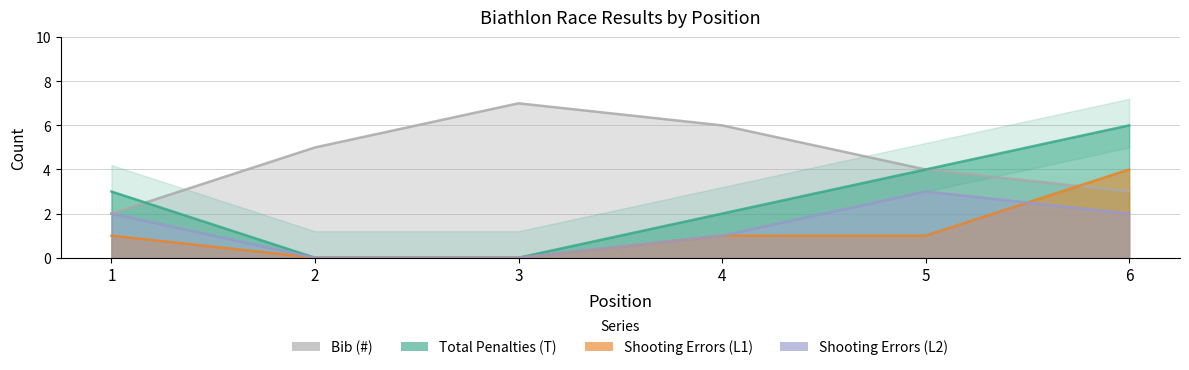

Reading left to right, list all the values displayed in this chart.

Bib (#): 1=2	2=5	3=7	4=6	5=4	6=3
Total Penalties (T): 1=3	2=0	3=0	4=2	5=4	6=6
Shooting Errors (L1): 1=1	2=0	3=0	4=1	5=1	6=4
Shooting Errors (L2): 1=2	2=0	3=0	4=1	5=3	6=2